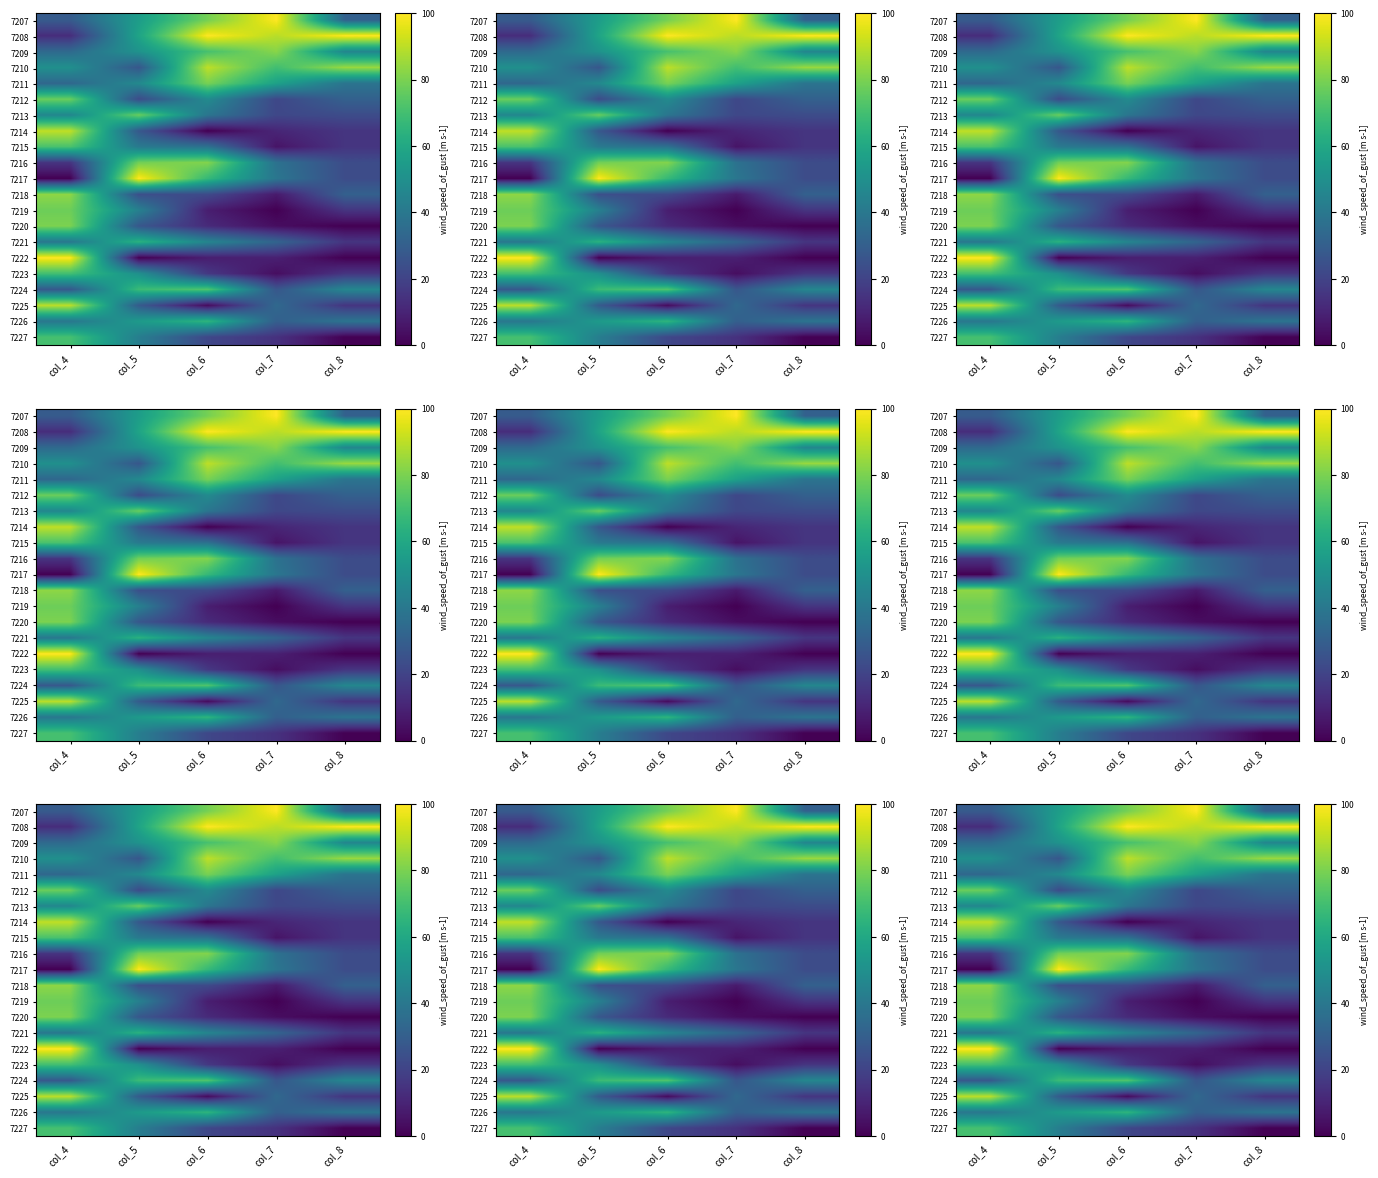

What is the maximum value shown in the chart?

100.0